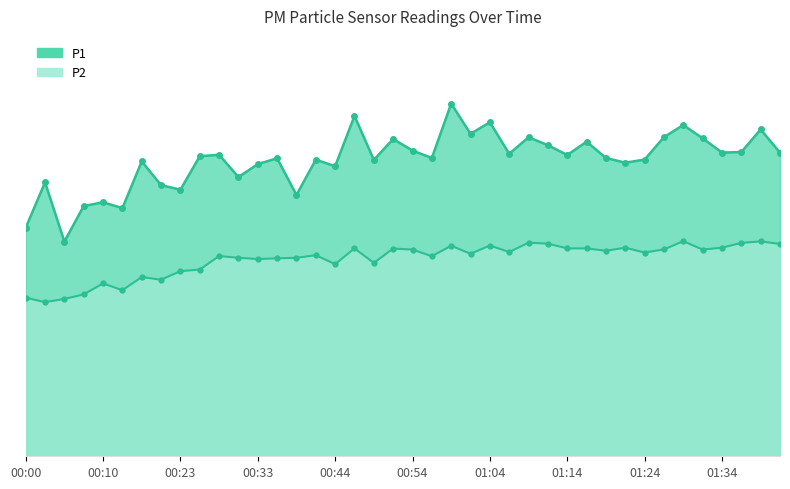

True or false: P1 and P2 intersect in this chart.

False